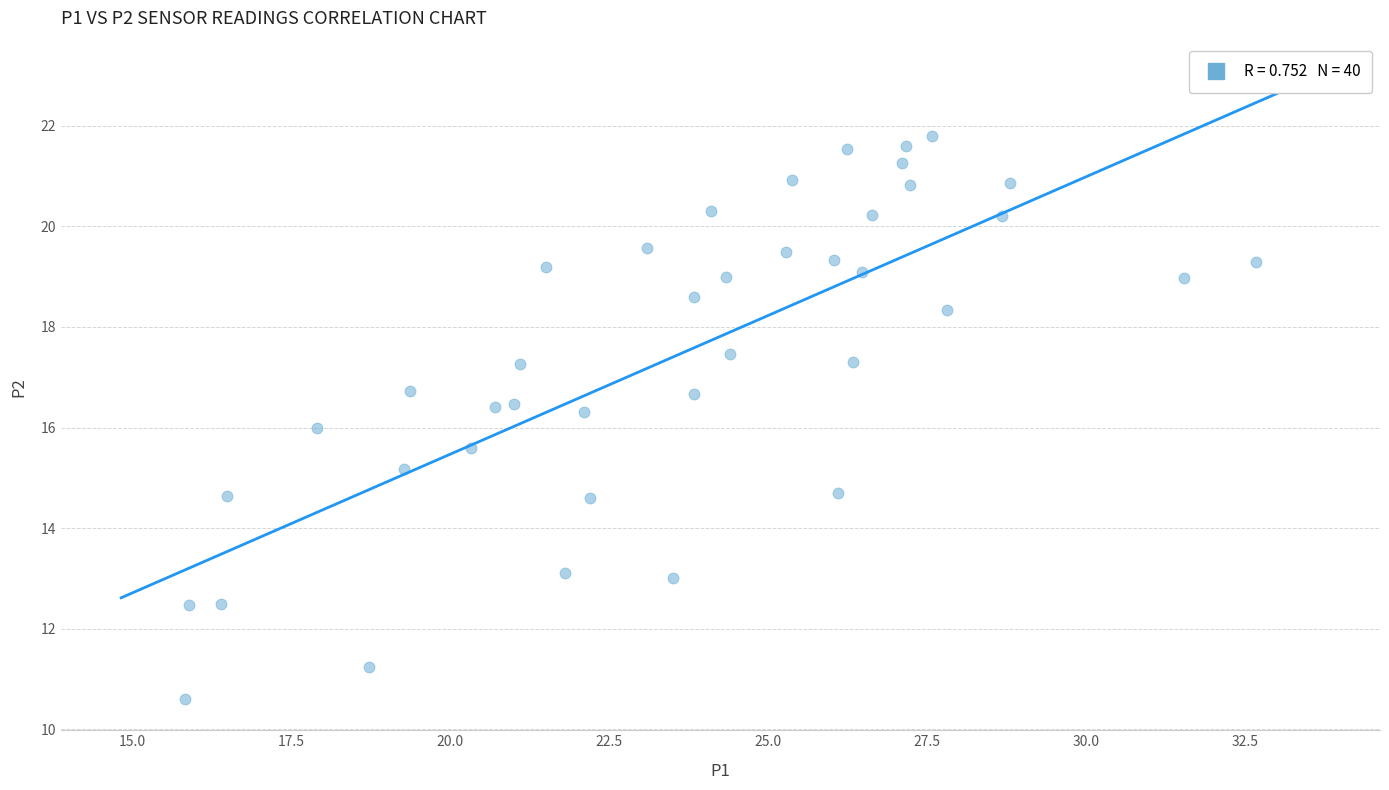

What is the range of Y values (max minus min)?

11.2